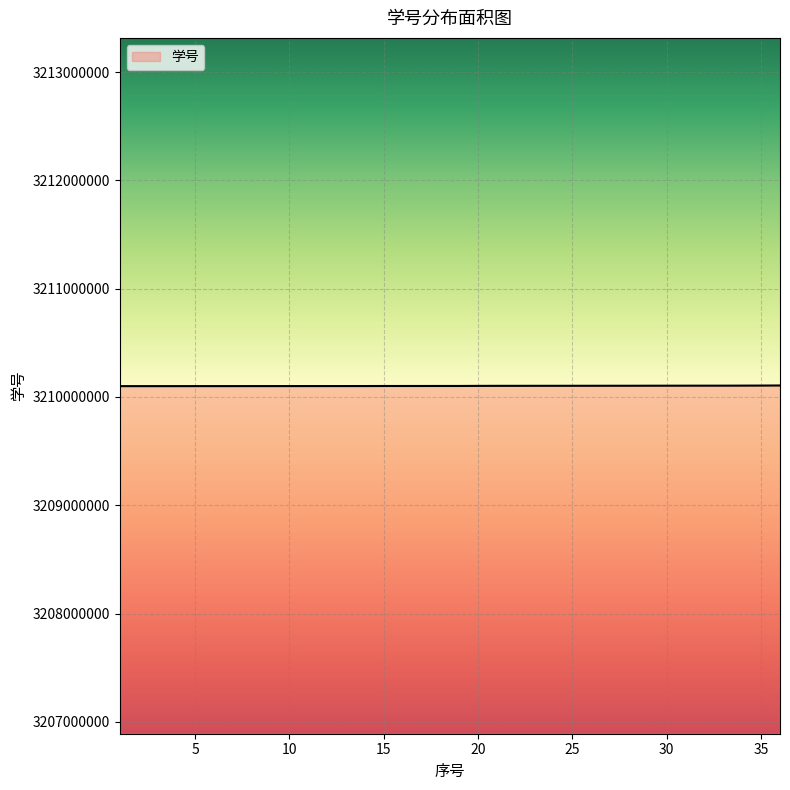

What is the greatest value displayed?

3210106230